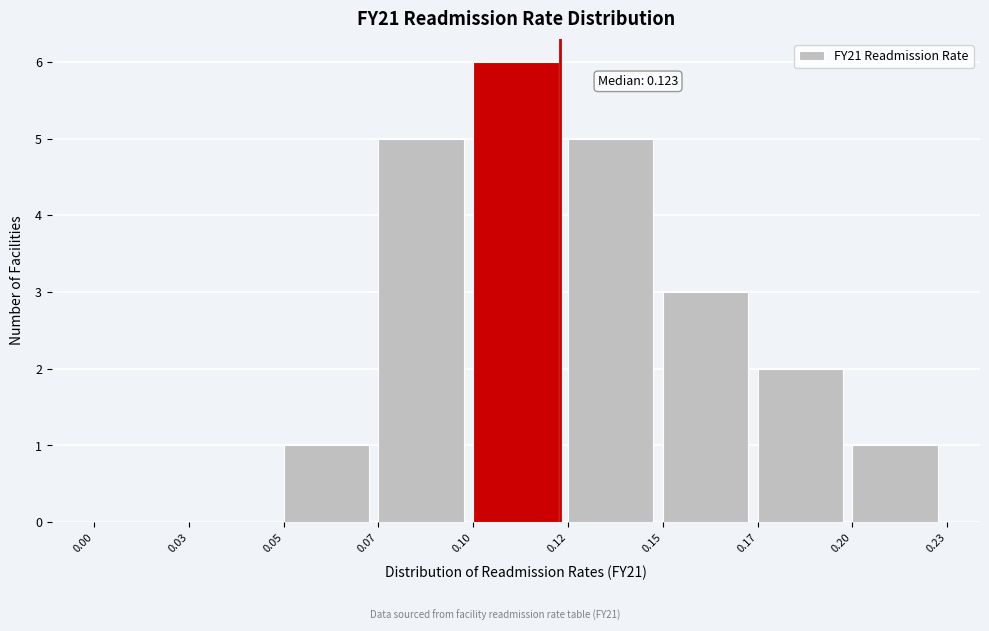

Reading left to right, list all the values displayed in this chart.

0.00=0	0.03=0	0.05=1	0.07=5	0.10=6	0.12=5	0.15=3	0.17=2	0.20=1